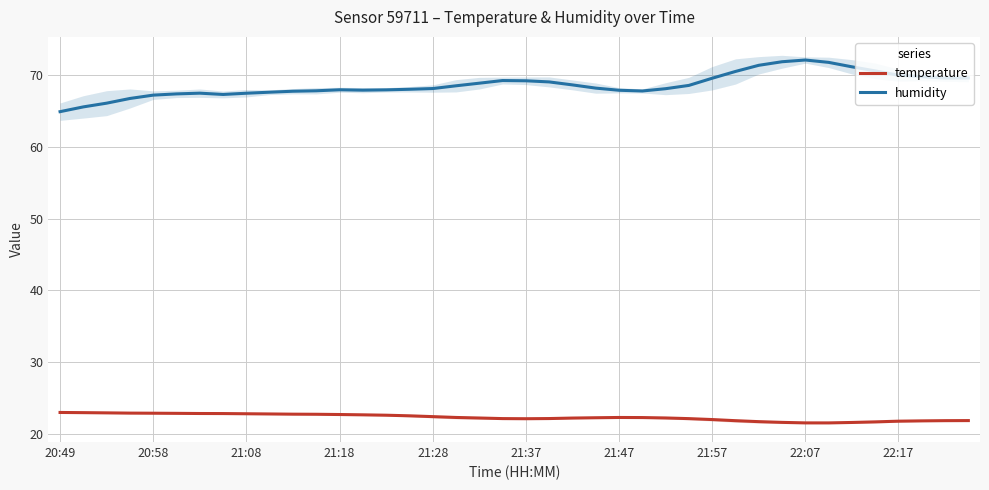

The humidity series shows 67.8 at 10. True or false?

True